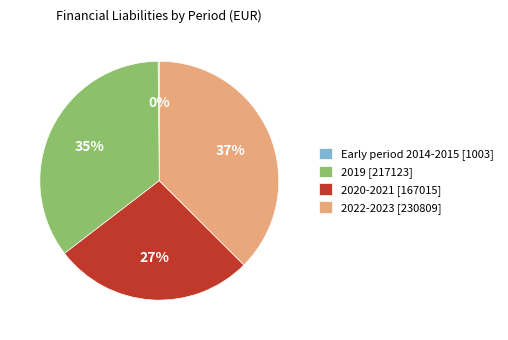

Do 2022-2023 [230809] and 2019 [217123] together represent more than half of the pie?

Yes